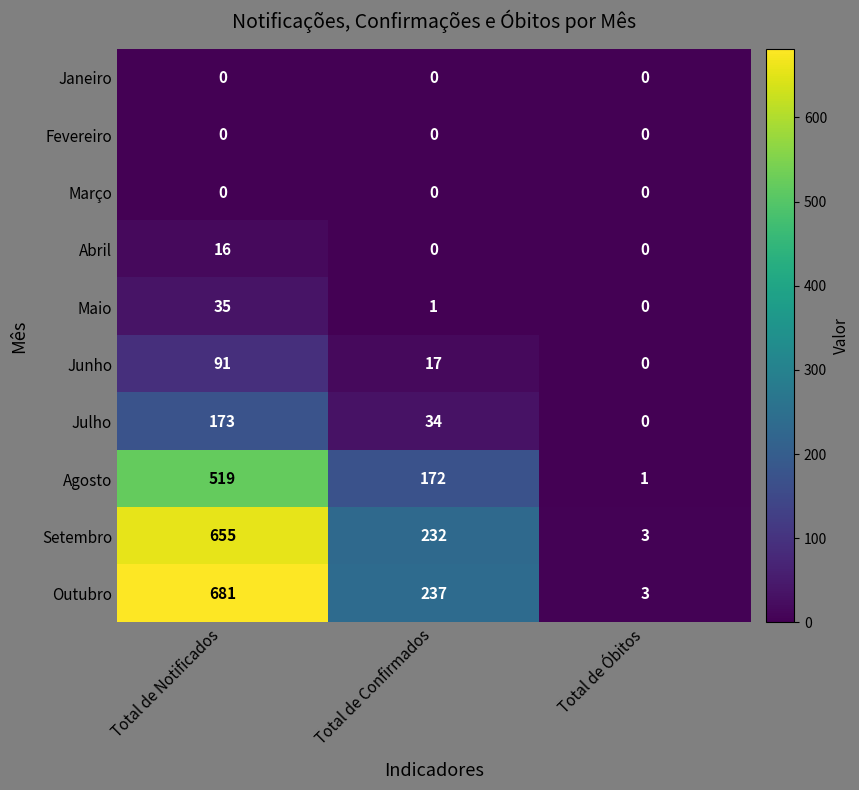

Is it true that Agosto equals 519 at Total de Notificados?

True